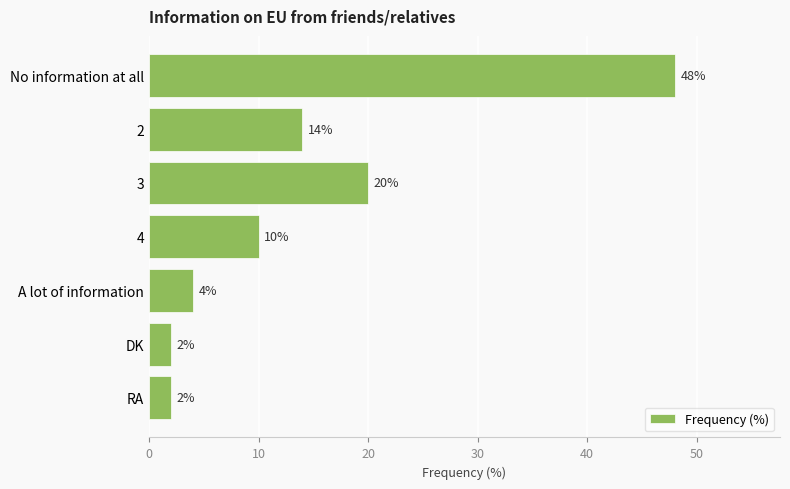

Is it true that the value at No information at all is 48?

True